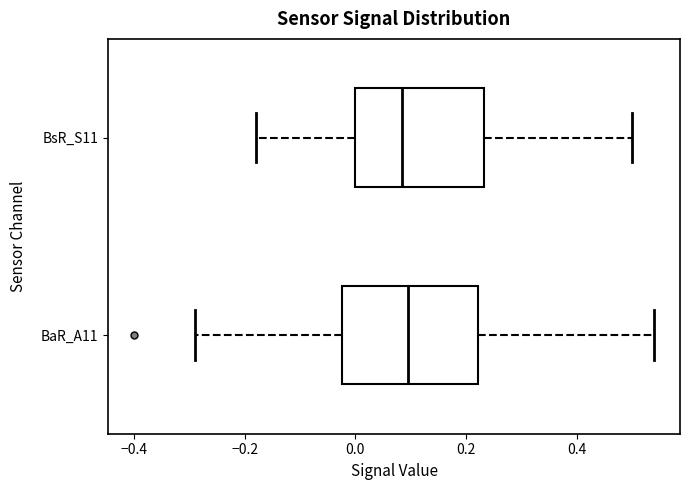

Reading bottom to top, read every box against the x-axis: the position of its median line, the range the box covers, and the ends of its whiskers. The values are not printed on the chart, so give them approximately, as read against the axis.

BaR_A11: median 0.10, box -0.02 to 0.22, whiskers -0.28 to 0.54
BsR_S11: median 0.08, box 0.00 to 0.24, whiskers -0.18 to 0.50